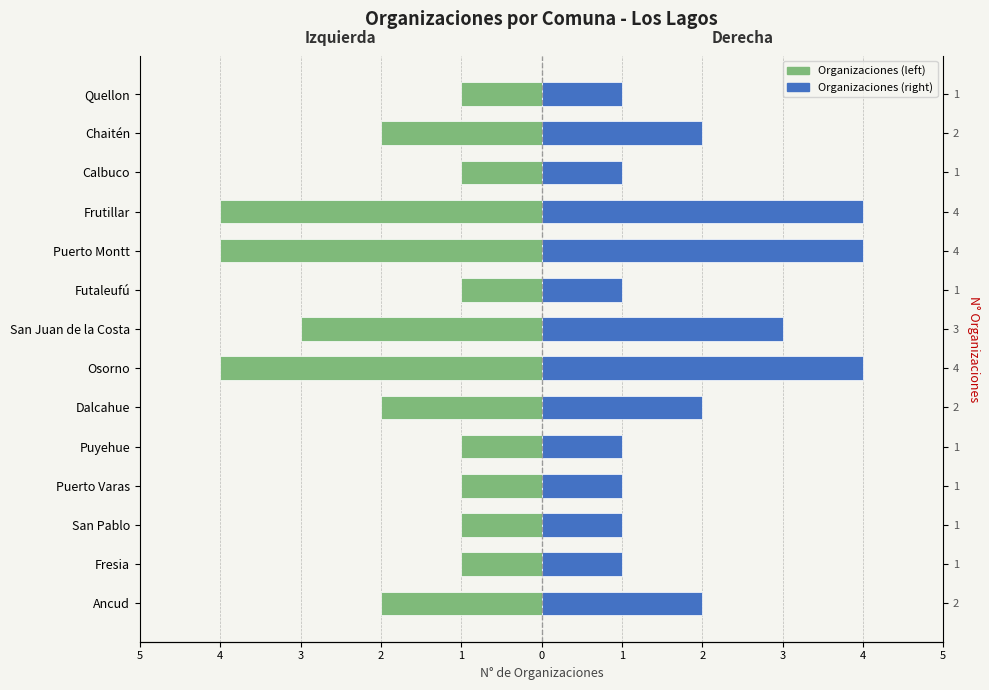

What is the sum of all Count (right) values?

28